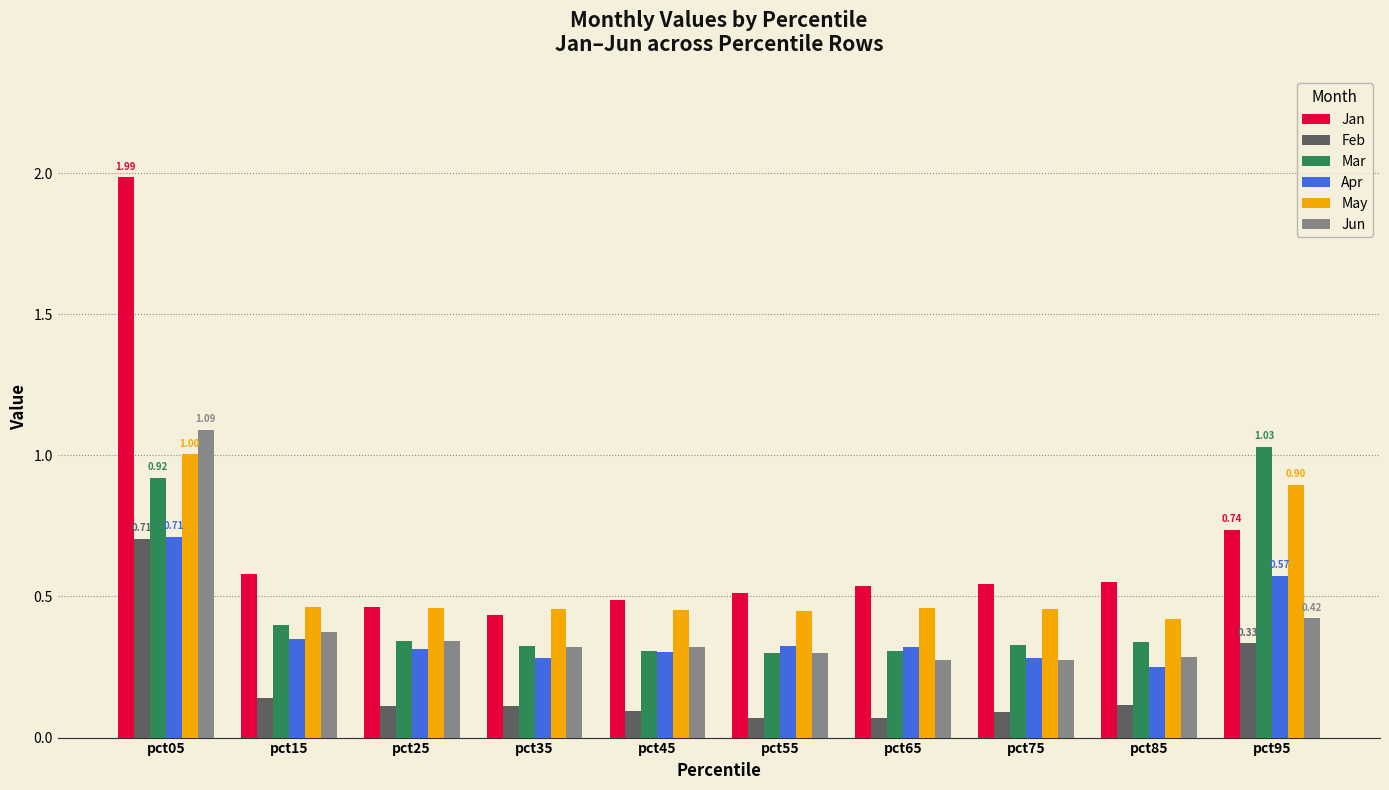

What is the difference between the maximum and minimum values in the Jun series?

0.8